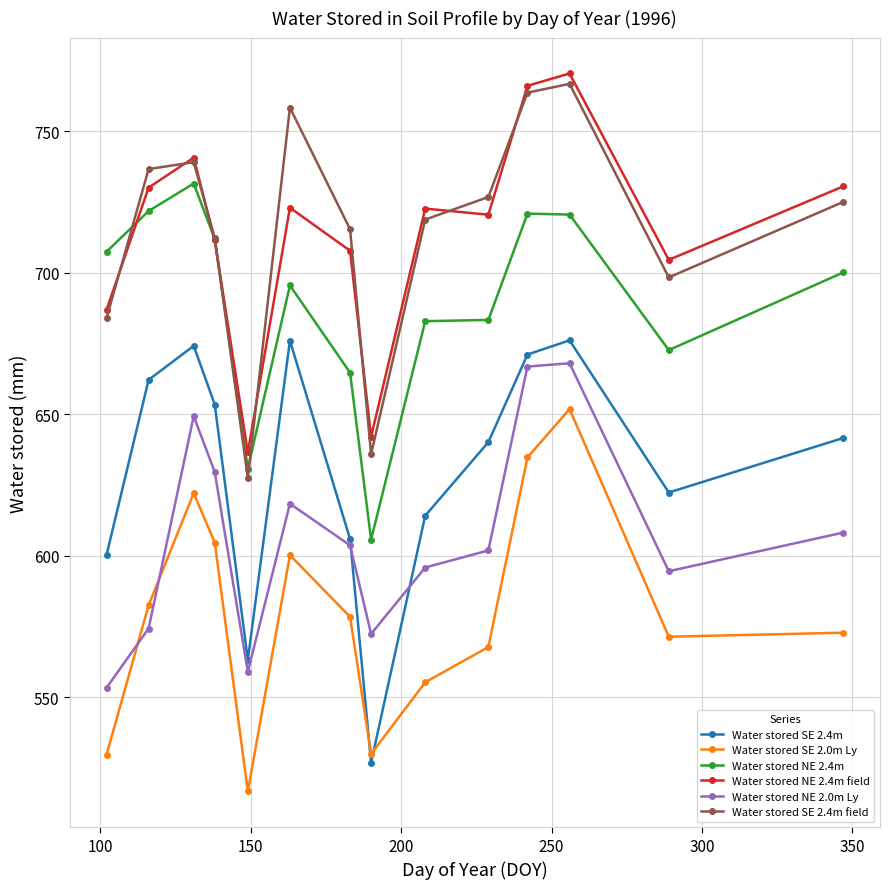

What is the minimum value for Water stored NE 2.4m?

605.6